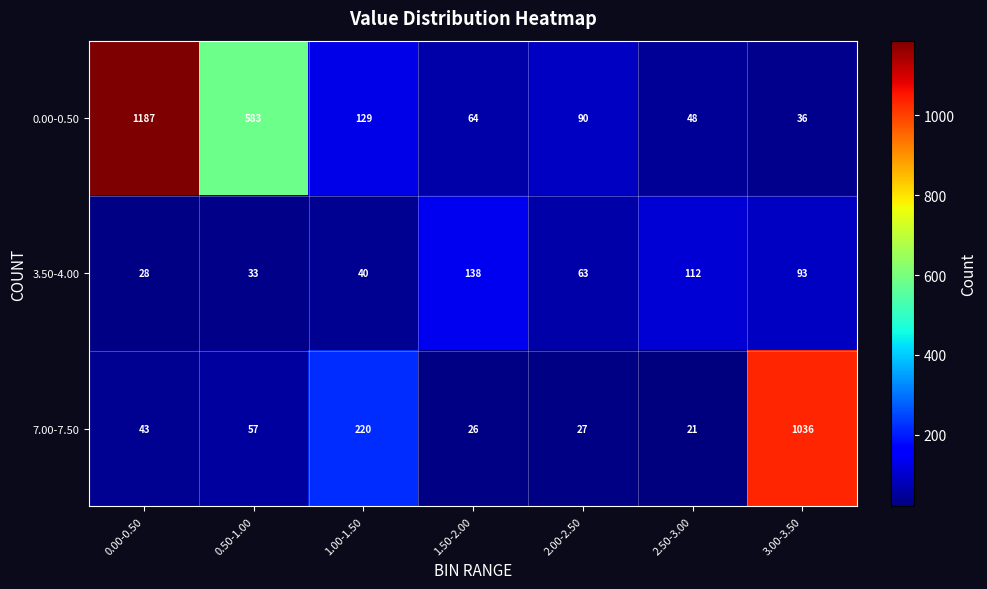

At how many categories does at least one series exceed 1091?

1